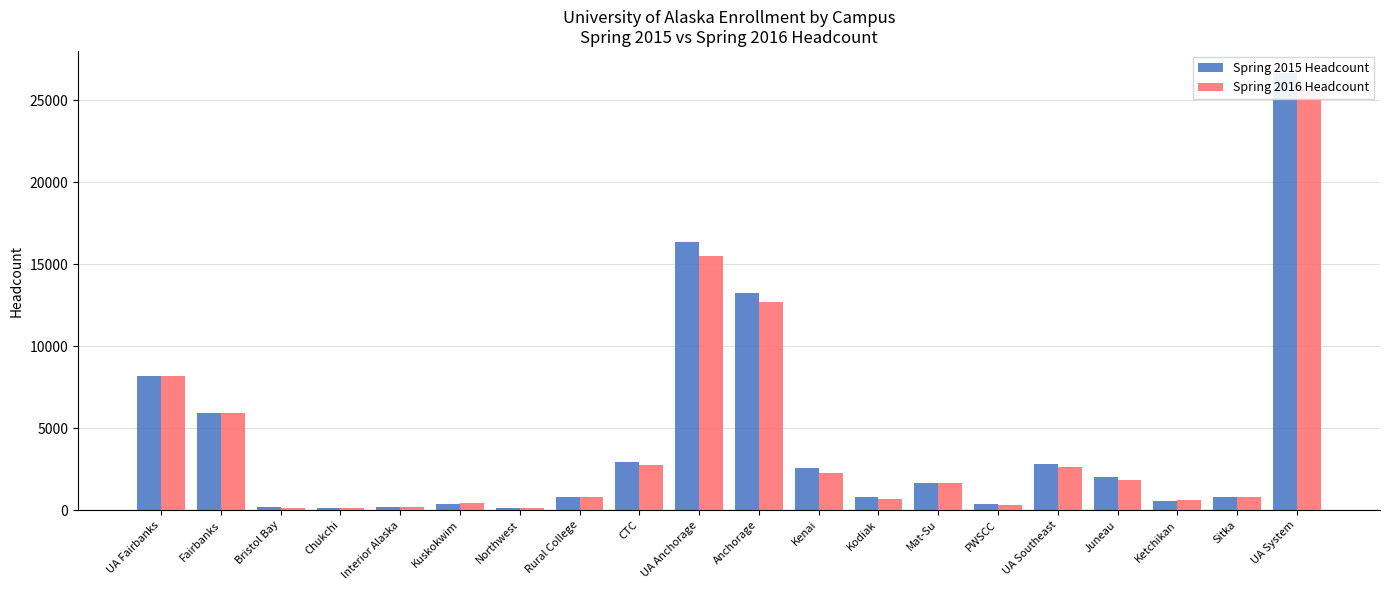

How many values in the Spring 2015 Headcount series exceed 1635?

9